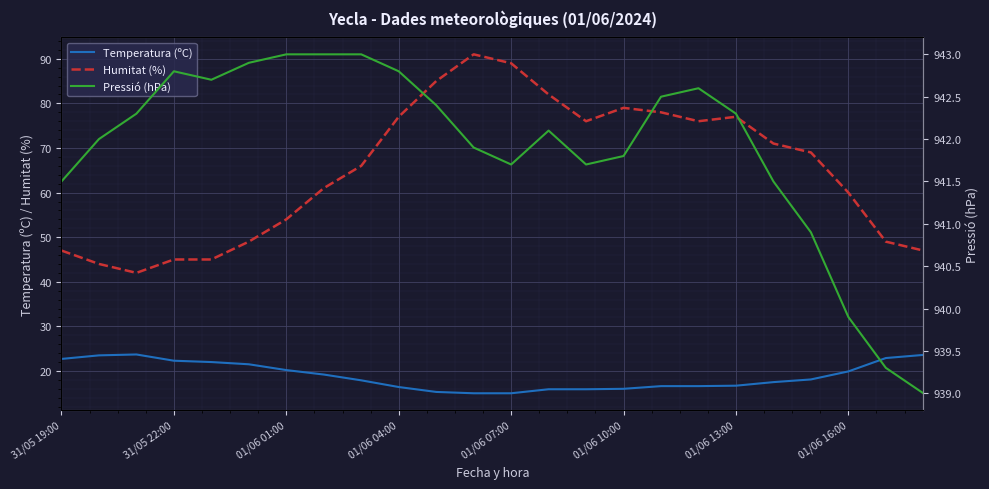

What is the minimum value shown in the chart?

15.0